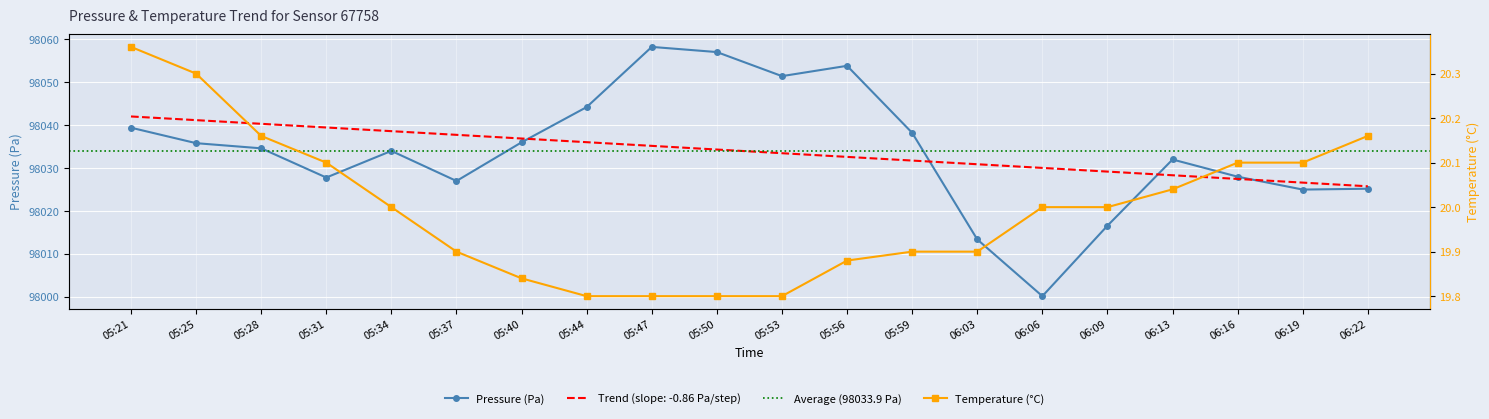

At which category does the chart reach its peak across all series?

05:47